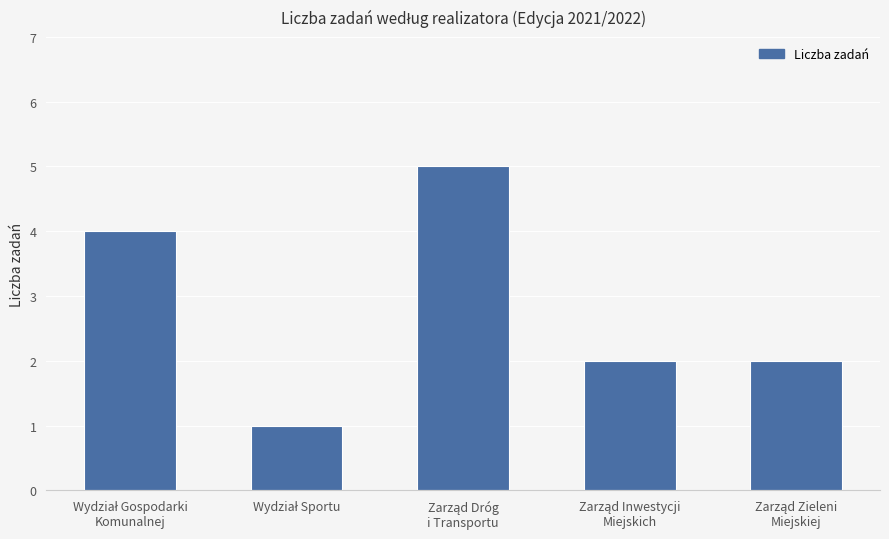

What is the sum of all values?

14